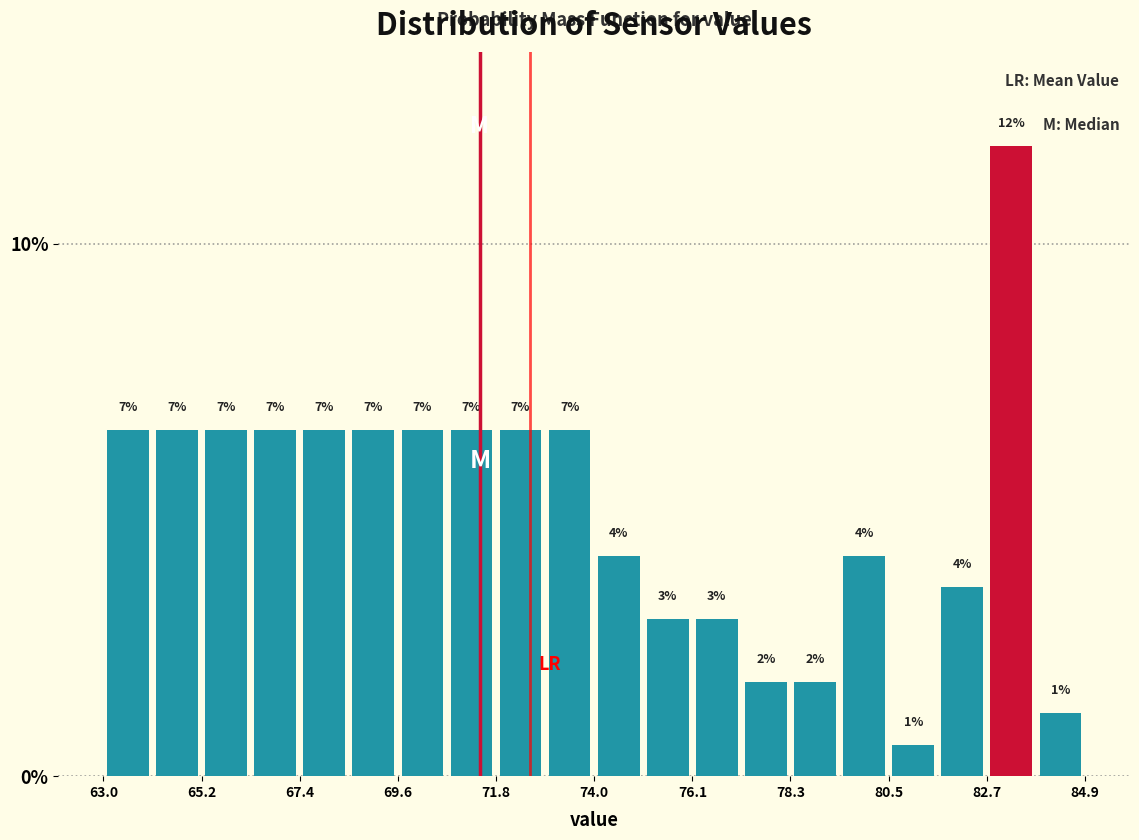

Around what value on the x-axis is the tallest bar? Give the approximate position of its centre, as read against the axis.

83.5